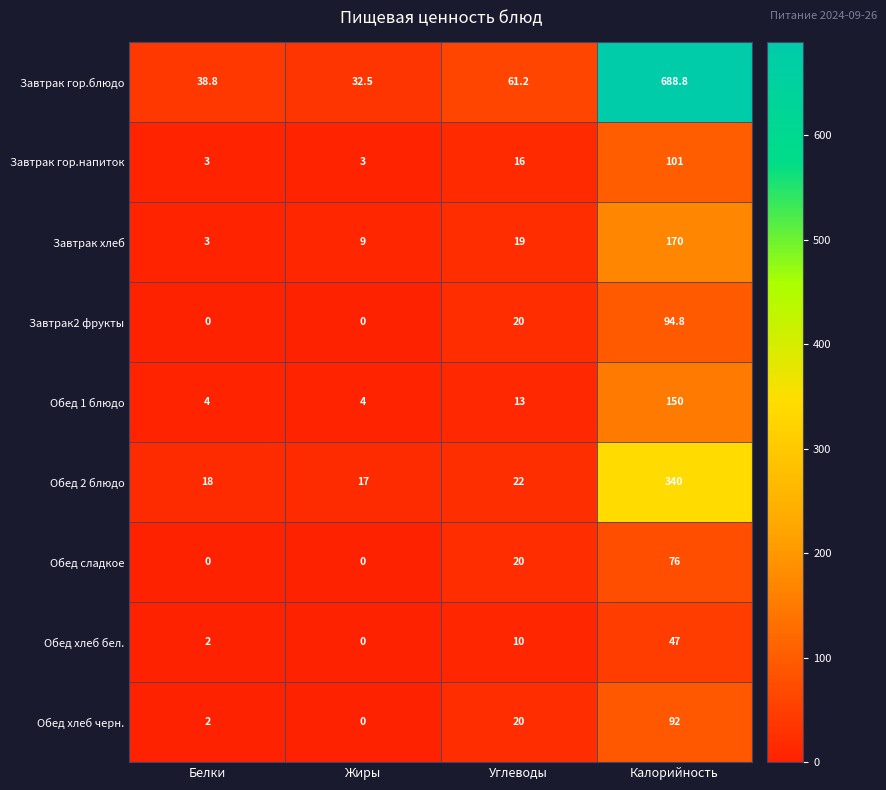

The Обед хлеб черн. series shows 9.1 at Углеводы. True or false?

False